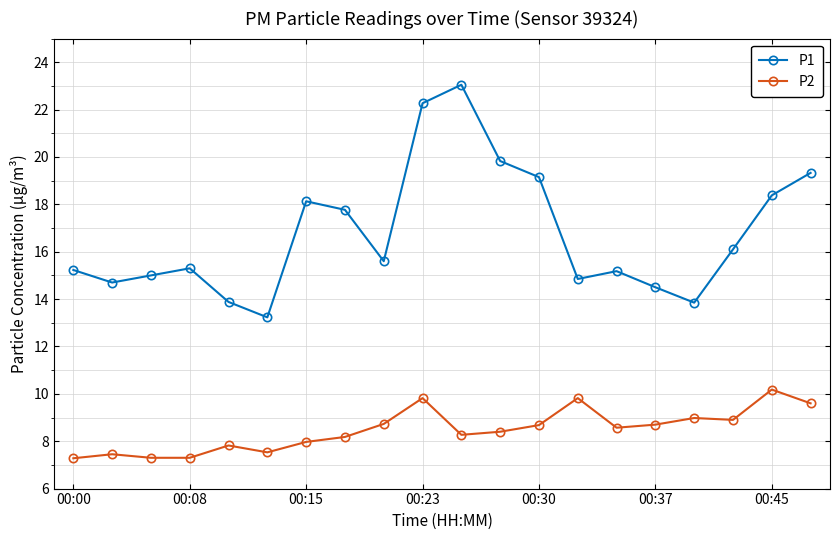

True or false: P2 and P1 intersect in this chart.

False